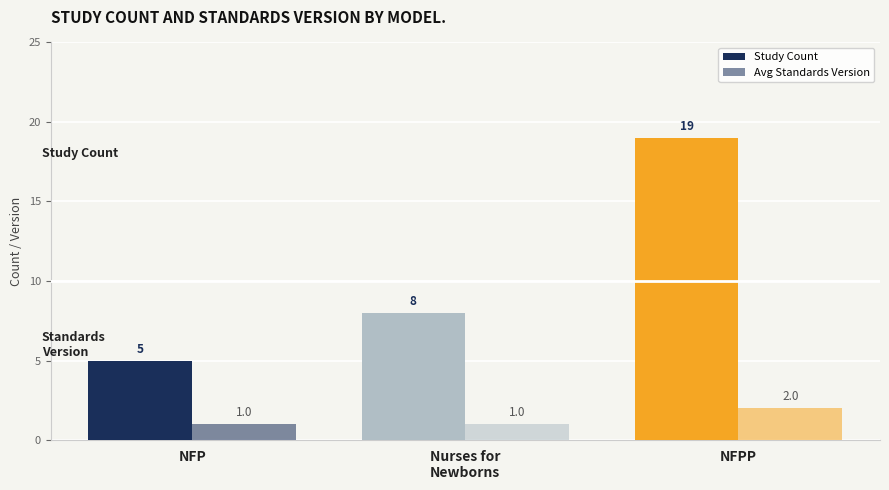

What is the label of the 1st bar from the right?

NFPP